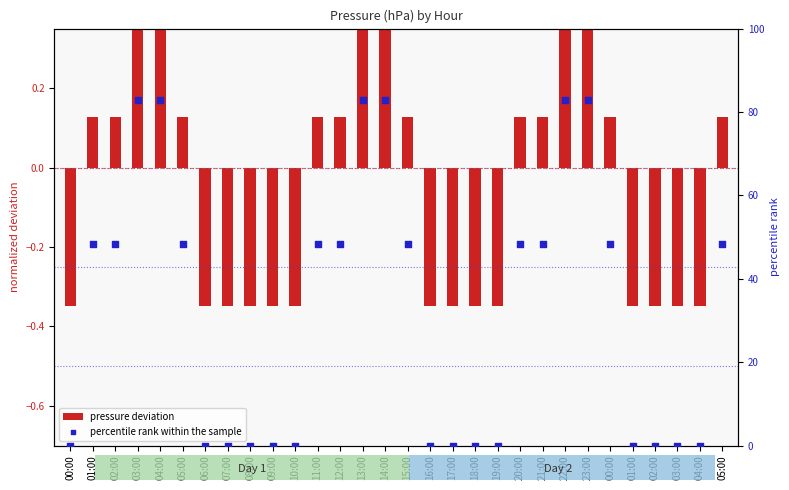

What is the total value across all series at 03:00?

83.4